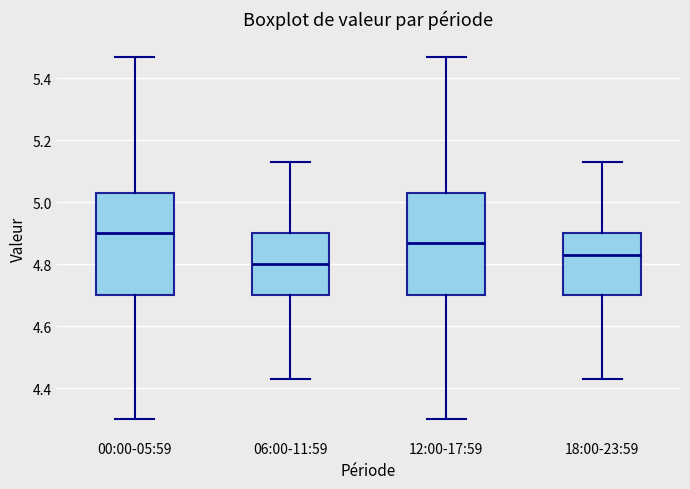

Which box's median line is the lowest?

06:00-11:59